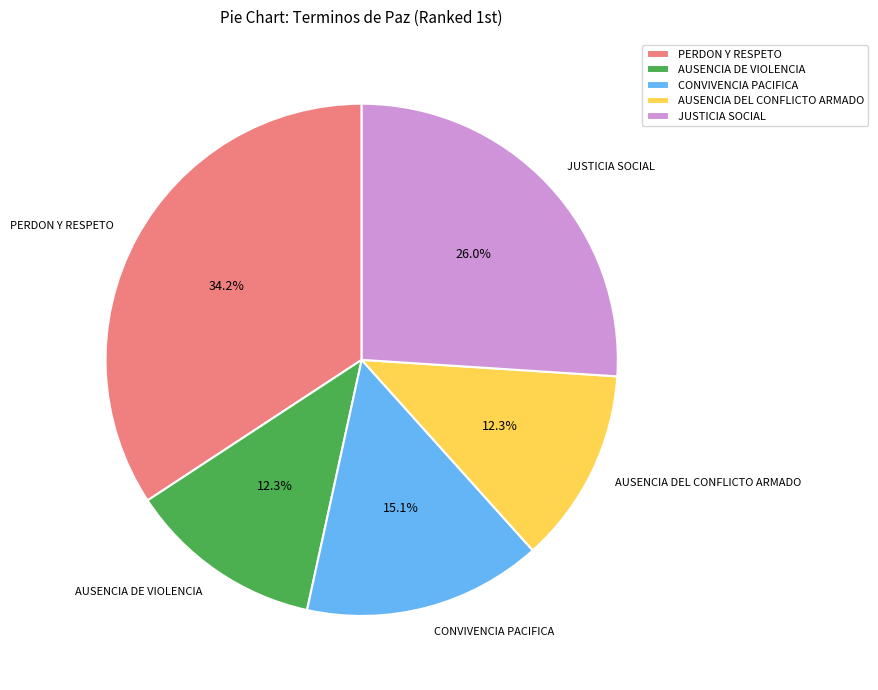

Which slice is the largest?

PERDON Y RESPETO